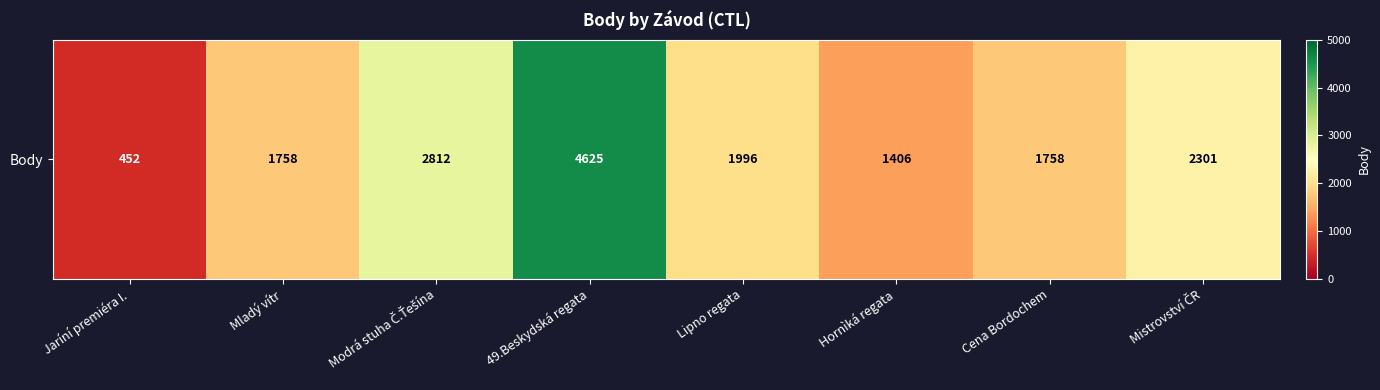

Reading left to right, extract all data points from this chart.

452	1758	2812	4625	1996	1406	1758	2301